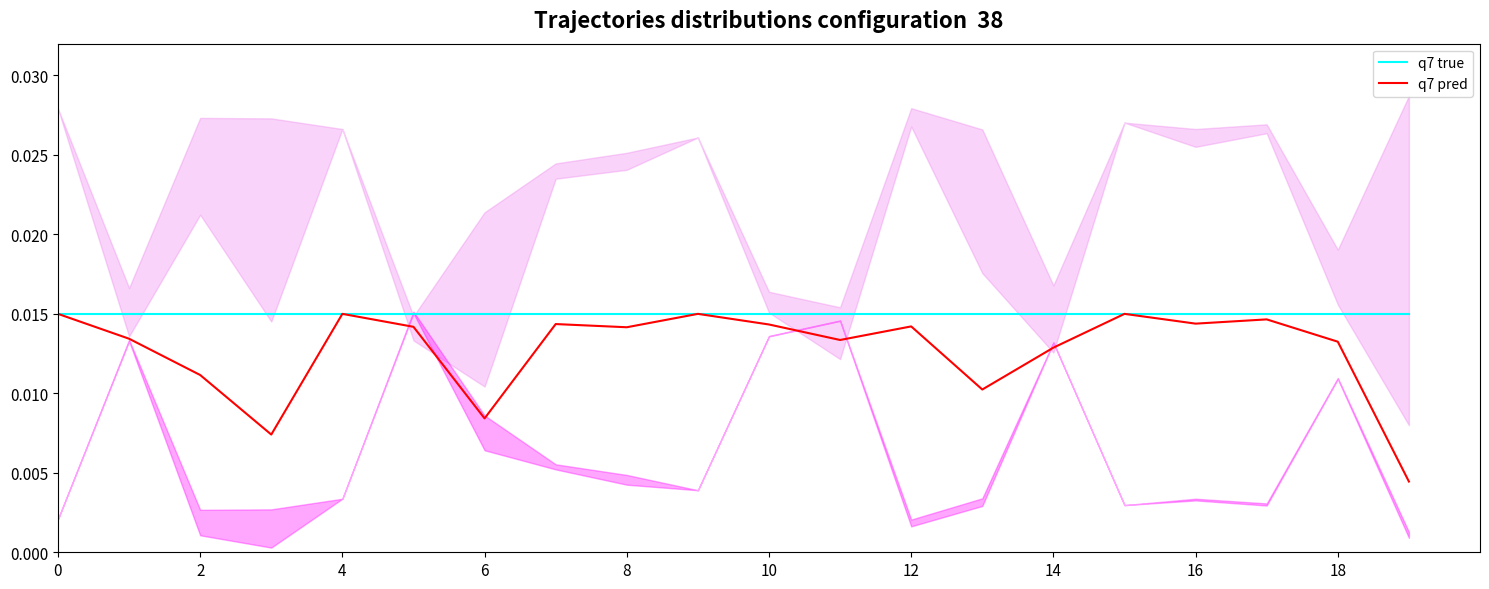

True or false: q7 pred and q7 true cross at least once.

False